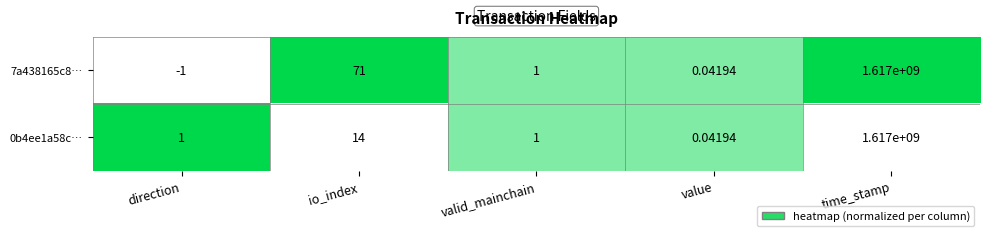

At which label does 7a438165c8… first exceed 1?

io_index